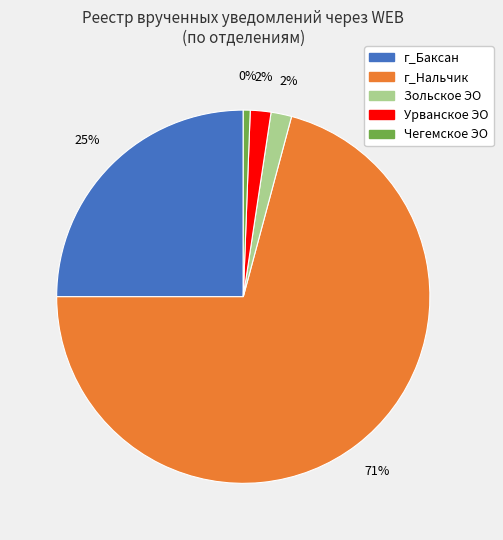

Which category accounts for the majority?

г_Нальчик